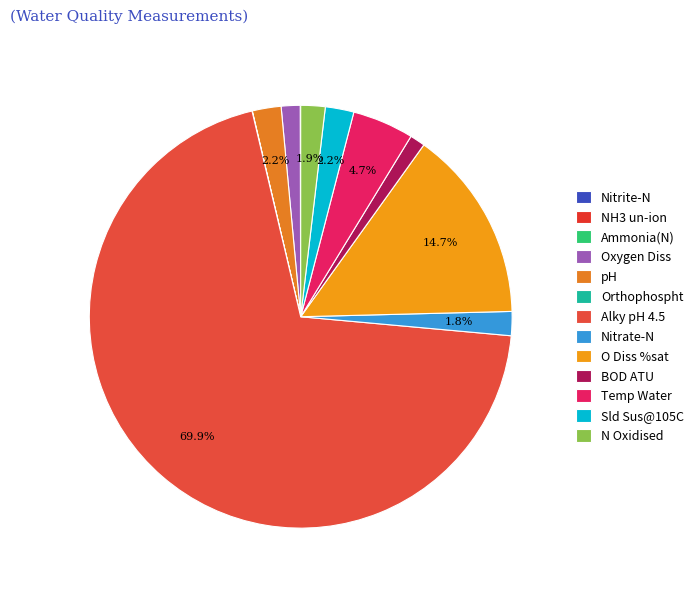

True or false: Orthophospht accounts for 0% of the total.

True